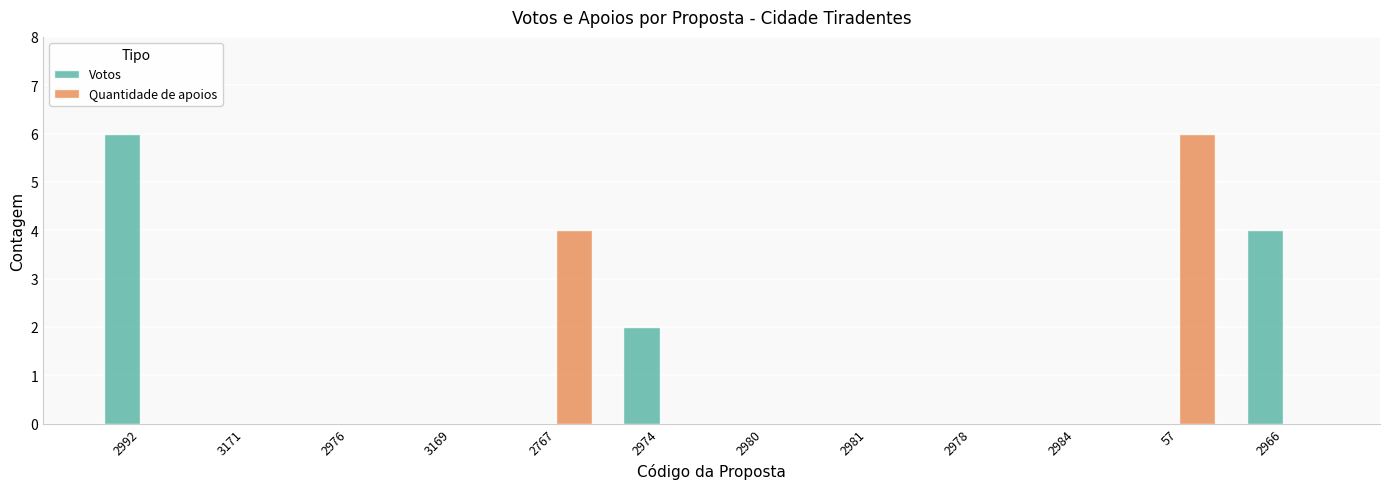

Which series has the largest total across all categories?

Votos